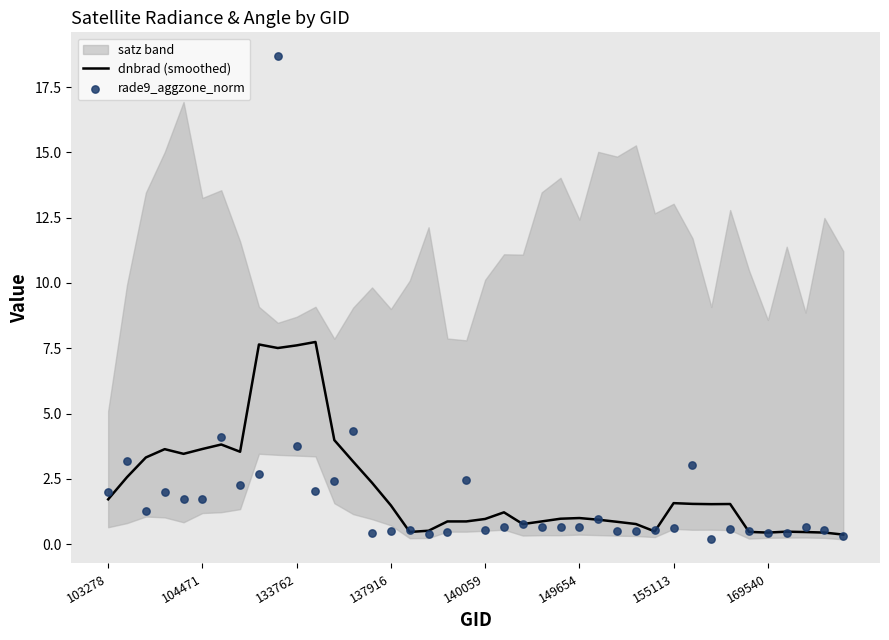

At which category is the sum across all series the highest?

9